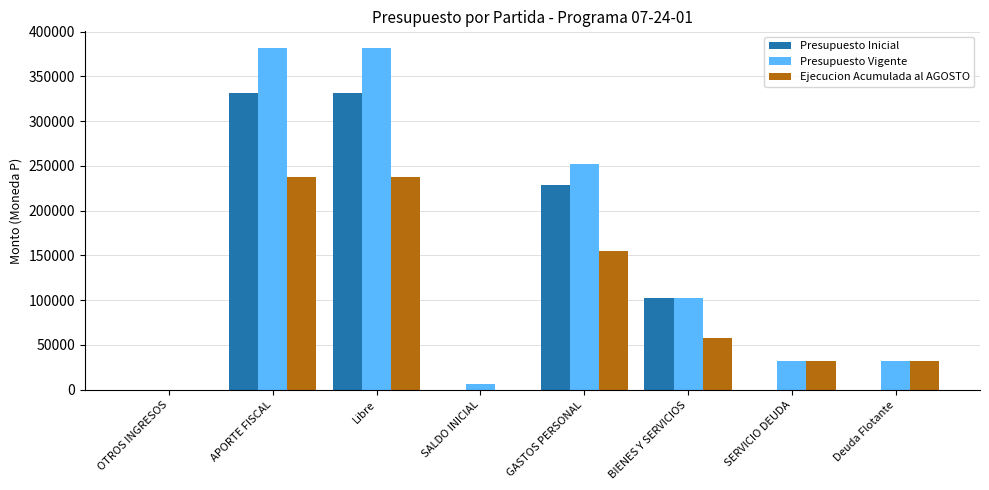

Is the value of Presupuesto Inicial at SALDO INICIAL greater than the value of Presupuesto Vigente at GASTOS PERSONAL?

No